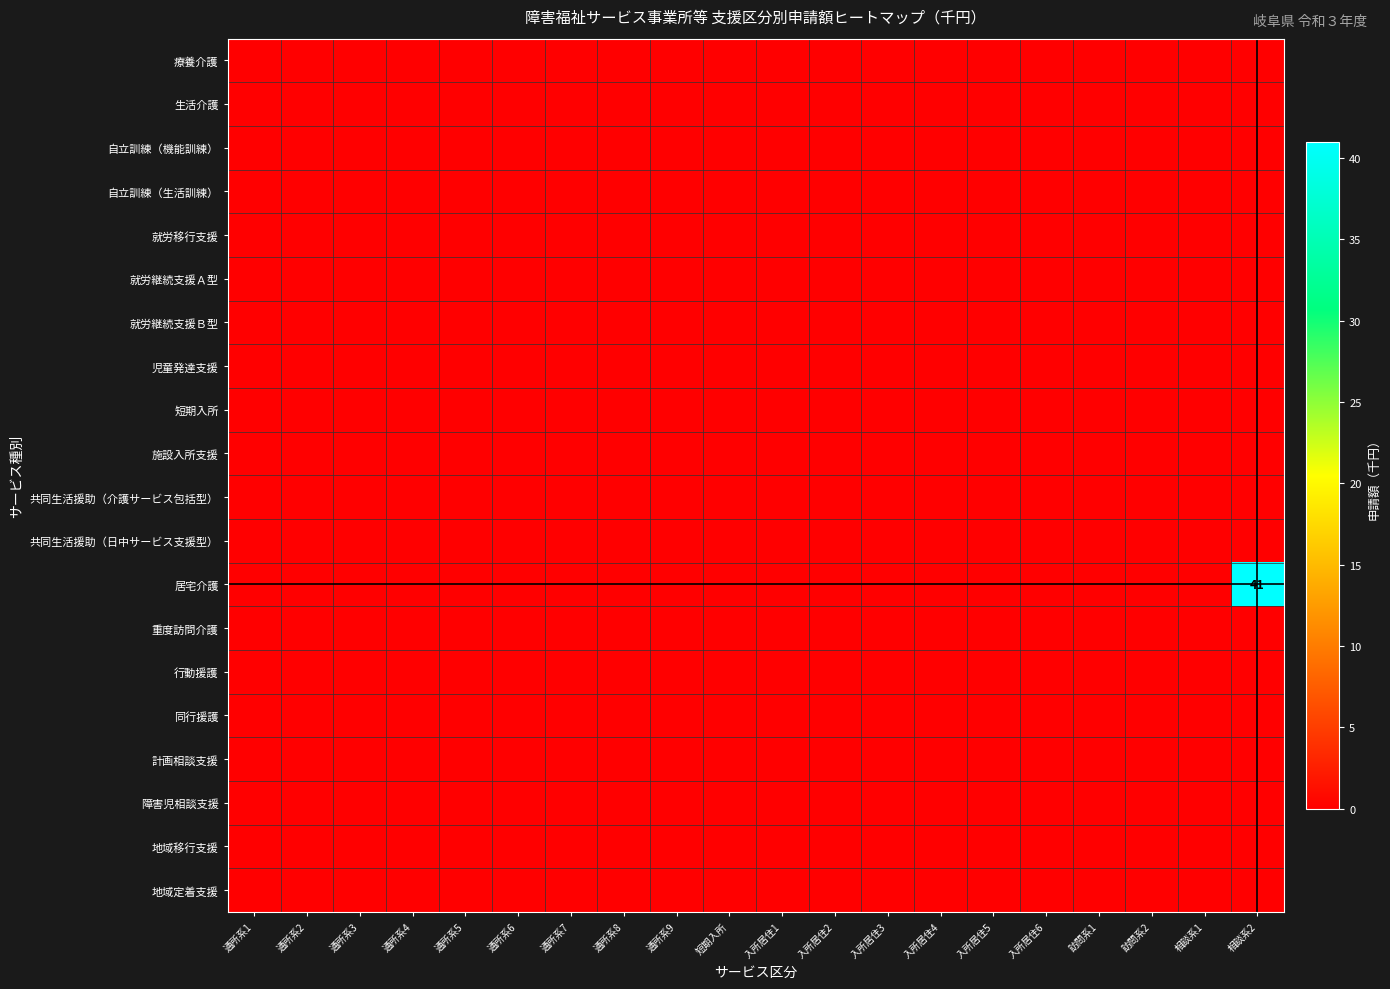

Which label corresponds to the smallest value in the chart?

通所系1